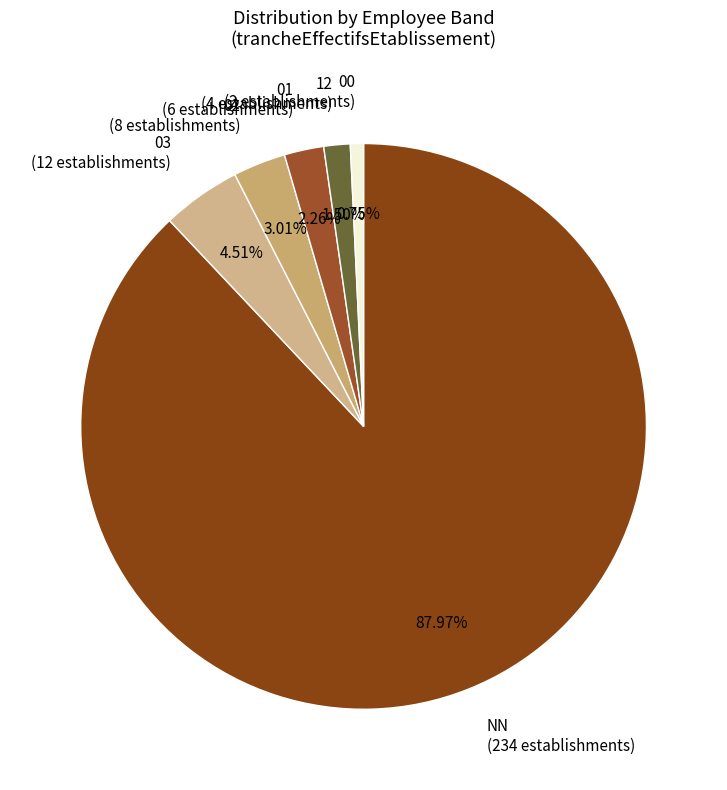

Between NN and 01, which is larger?

NN